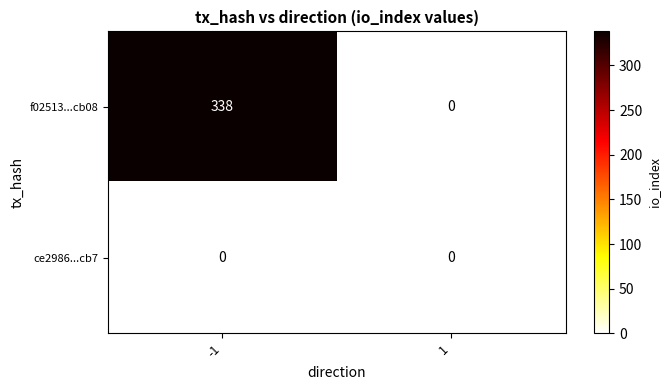

Reading left to right, list all the values displayed in this chart.

f02513...cb08: -1=338	1=0
ce2986...cb7: -1=0	1=0